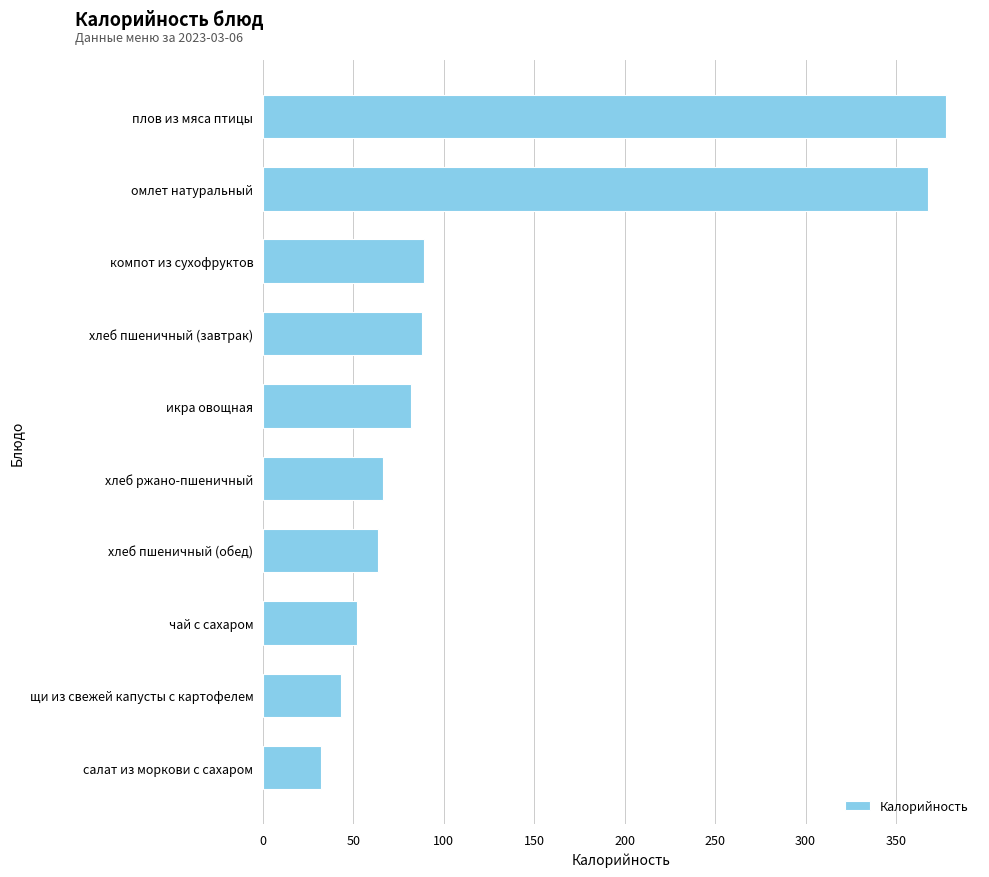

What is the approximate value at салат из моркови с сахаром?

32.3